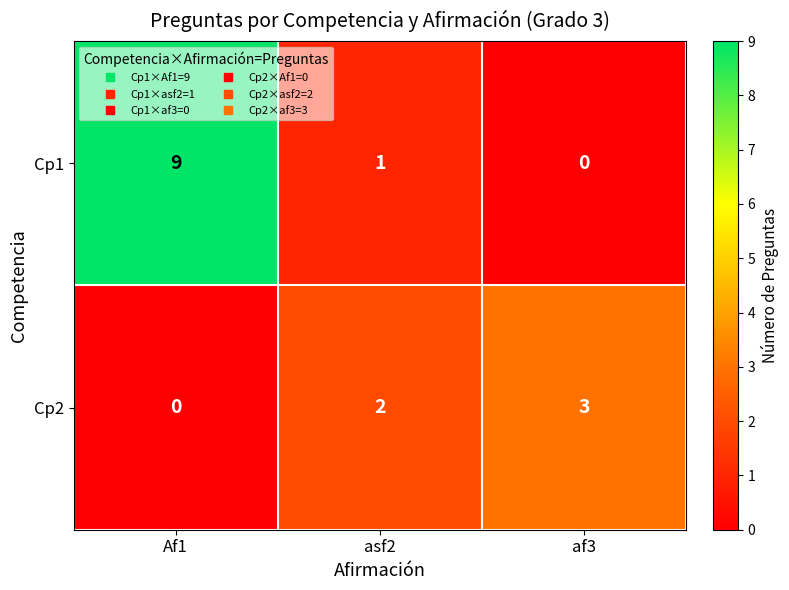

What is the total value across all series at af3?

3